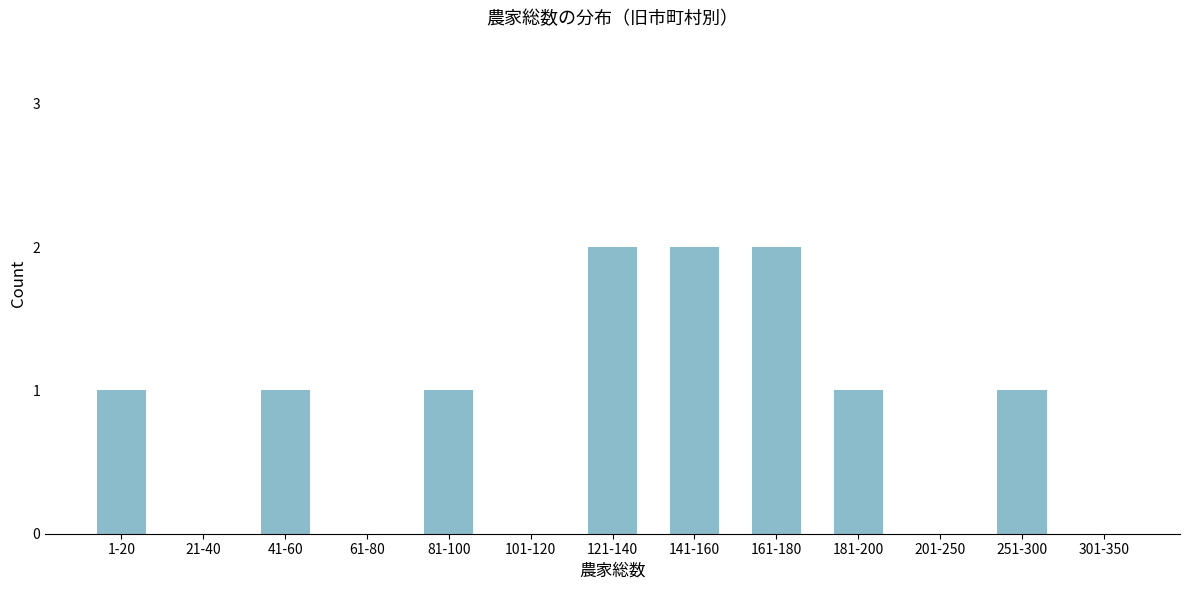

Reading left to right, extract all data points from this chart.

1-20=1	21-40=0	41-60=1	61-80=0	81-100=1	101-120=0	121-140=2	141-160=2	161-180=2	181-200=1	201-250=0	251-300=1	301-350=0